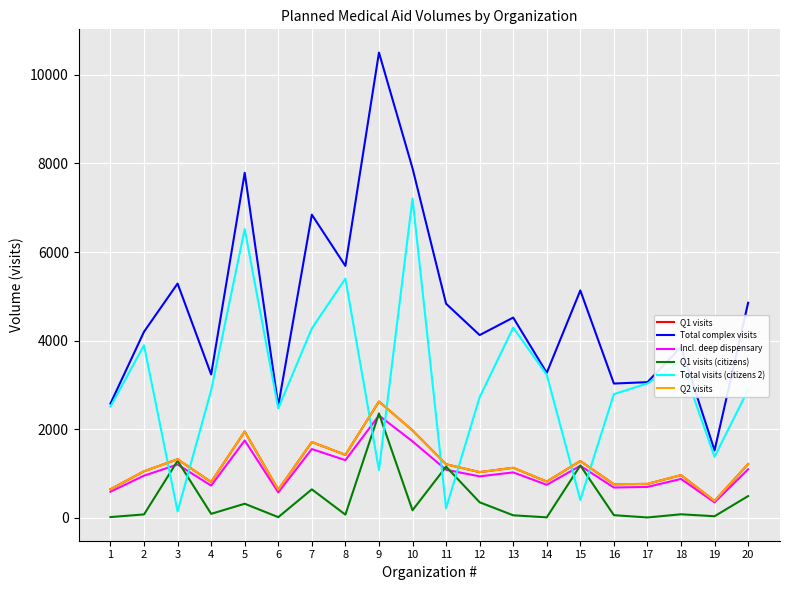

Which label corresponds to the smallest value in the chart?

17